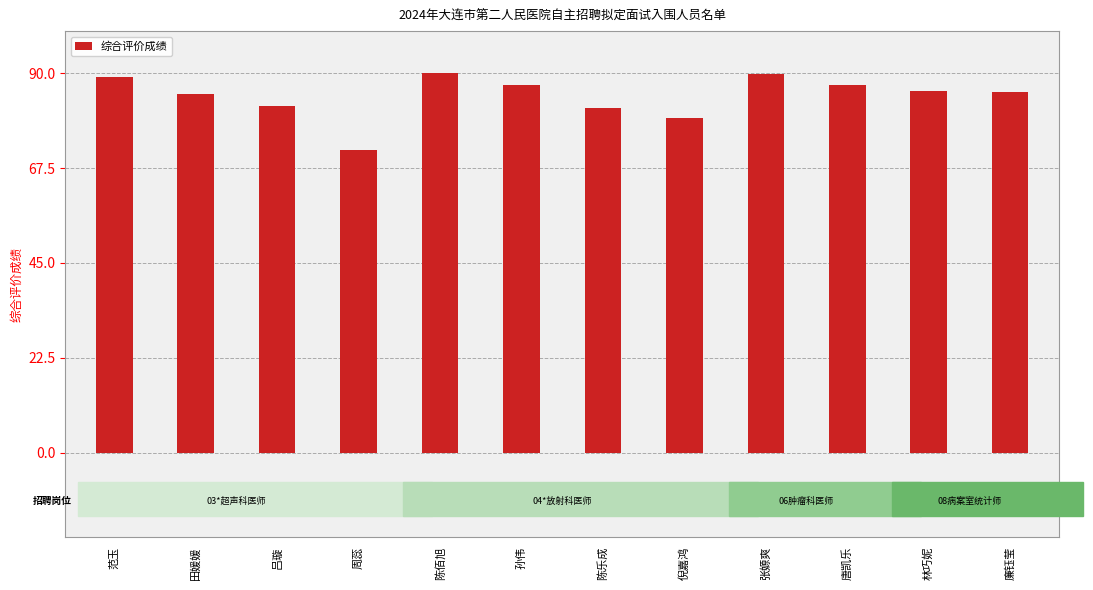

Does the chart contain stacked bars?

No